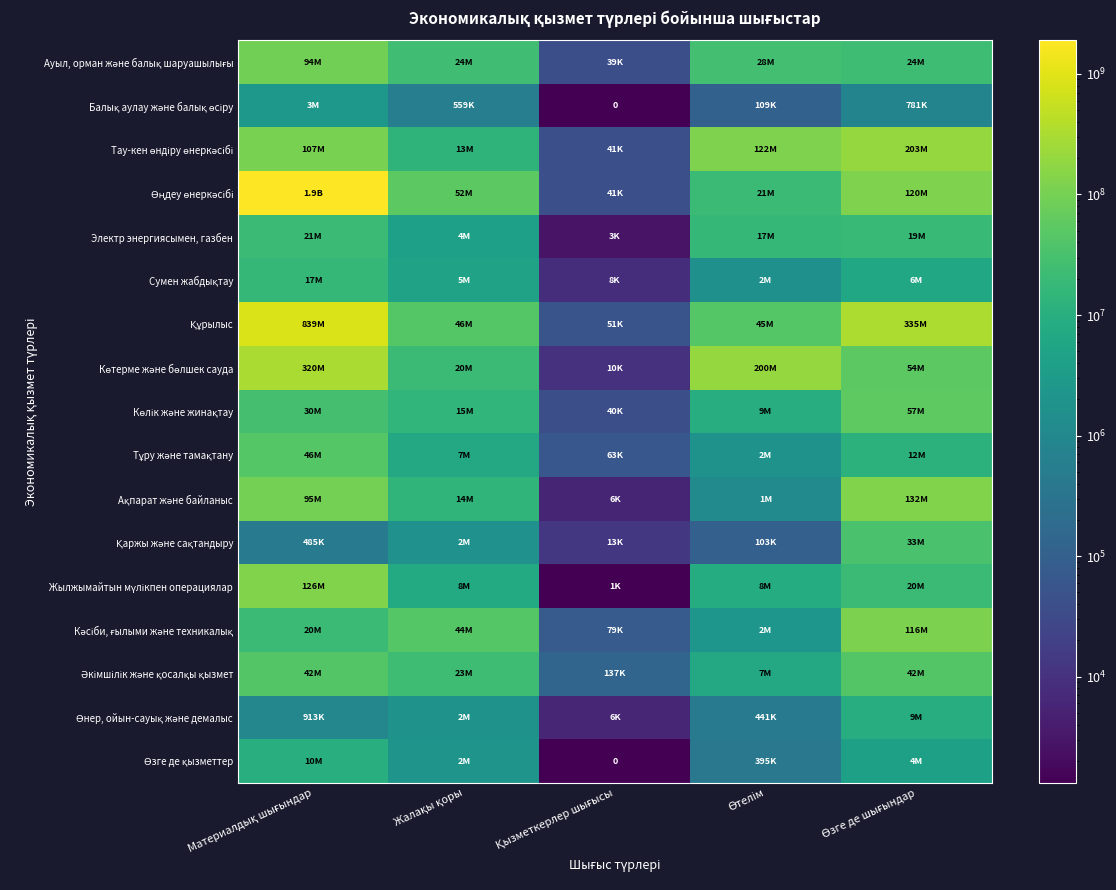

At Жалақы қоры, list the series in order from largest to smallest.

Өңдеу өнеркәсібі, Құрылыс, Кәсіби, ғылыми және техникалық, Ауыл, орман және балық шаруашылығы, Әкімшілік және қосалқы қызмет, Көтерме және бөлшек сауда, Көлік және жинақтау, Ақпарат және байланыс, Тау-кен өндіру өнеркәсібі, Жылжымайтын мүлікпен операциялар, Тұру және тамақтану, Сумен жабдықтау, Электр энергиясымен, газбен, Өзге де қызметтер, Өнер, ойын-сауық және демалыс, Қаржы және сақтандыру, Балық аулау және балық өсіру